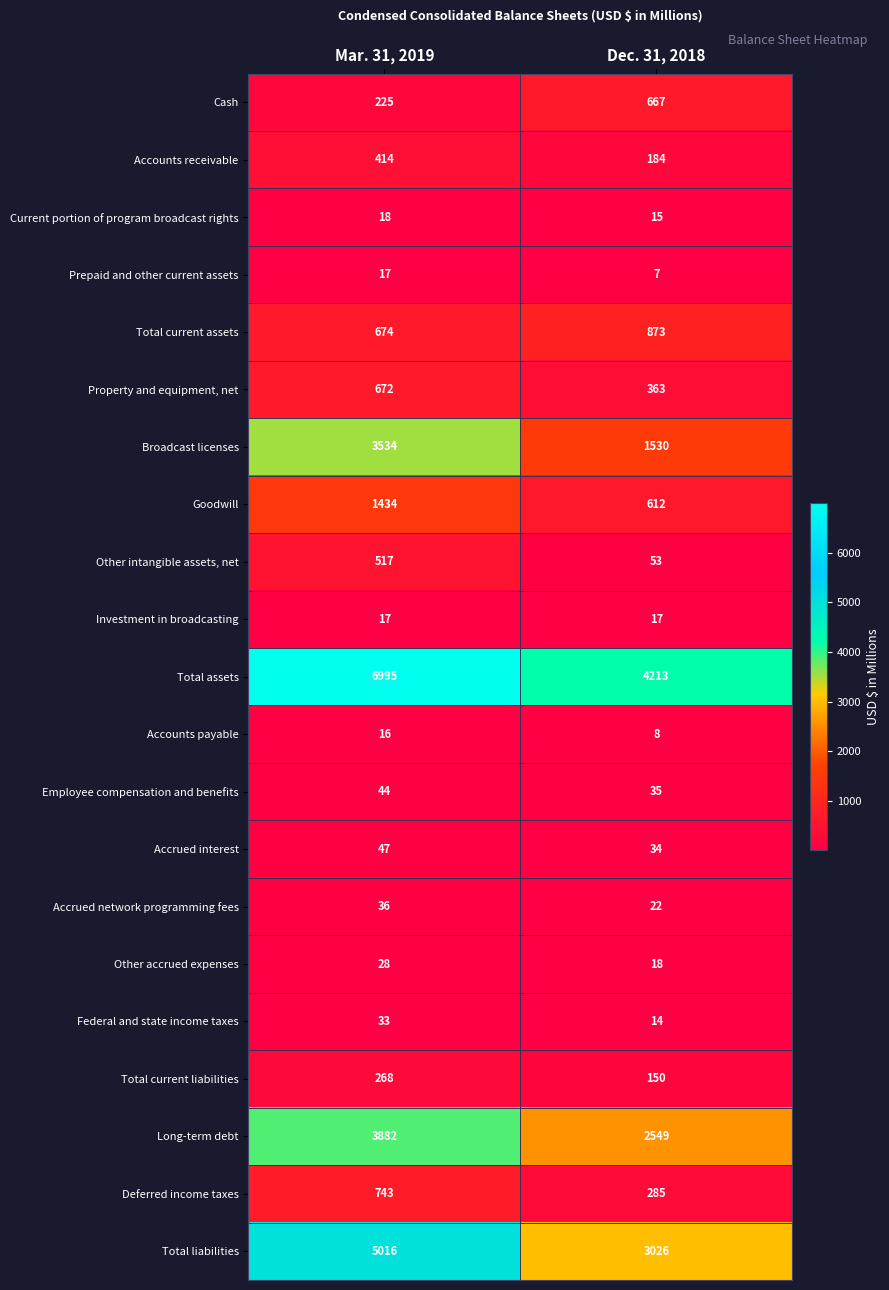

Which label corresponds to the smallest value in the chart?

Dec. 31, 2018